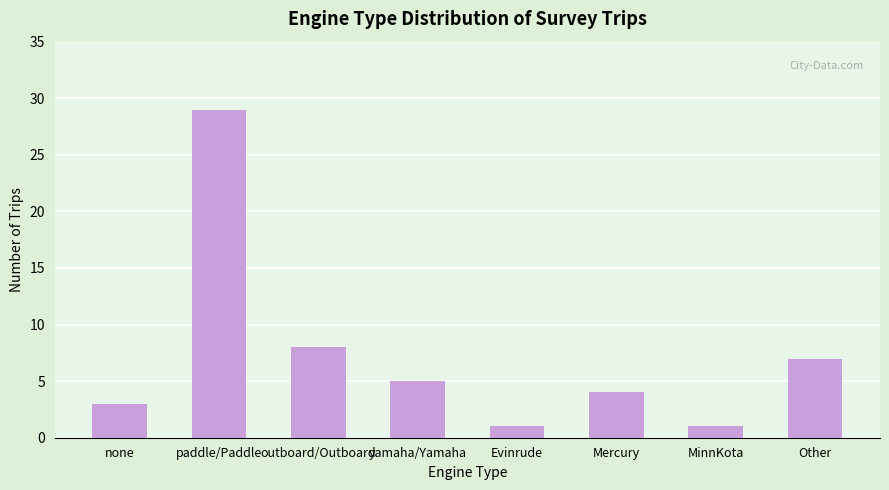

What is the sum of all values?

58